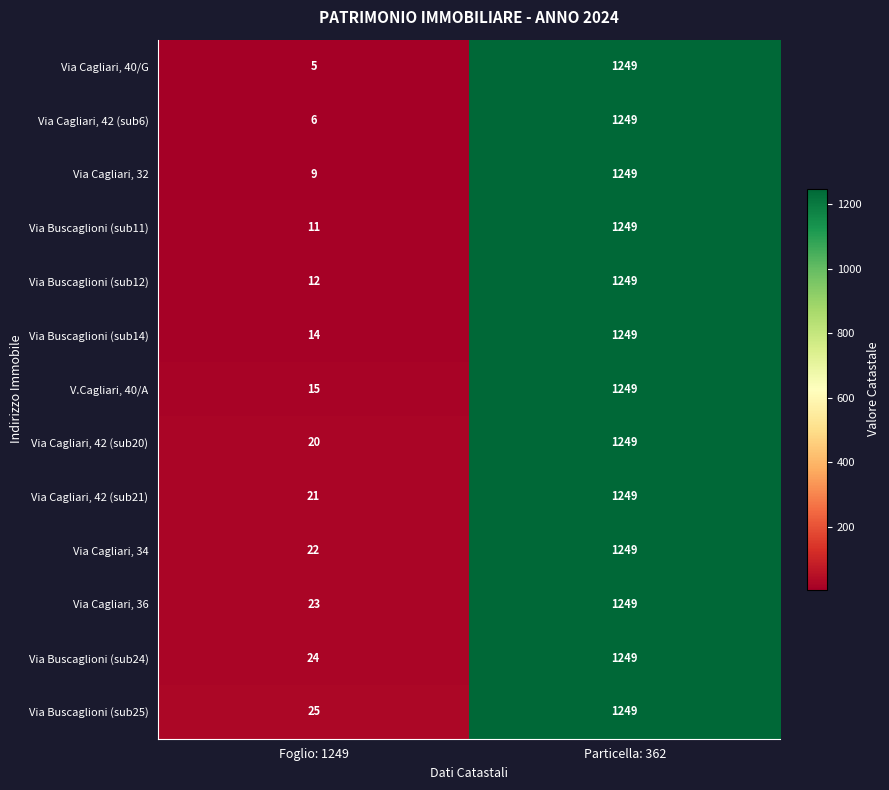

What is the difference between the highest and lowest values at Foglio: 1249?

20